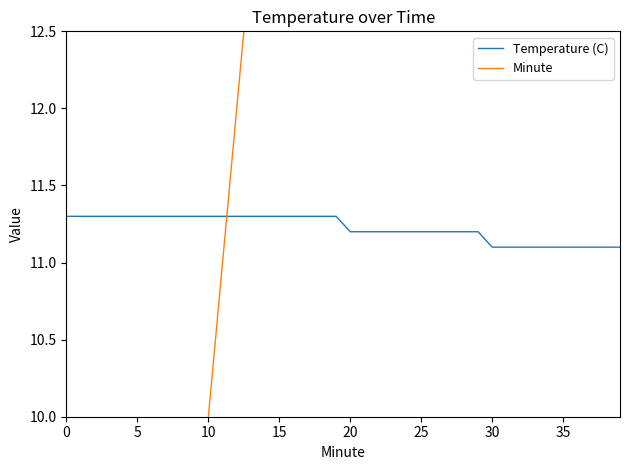

Where is Temperature (C) nearest to the value 11?

30